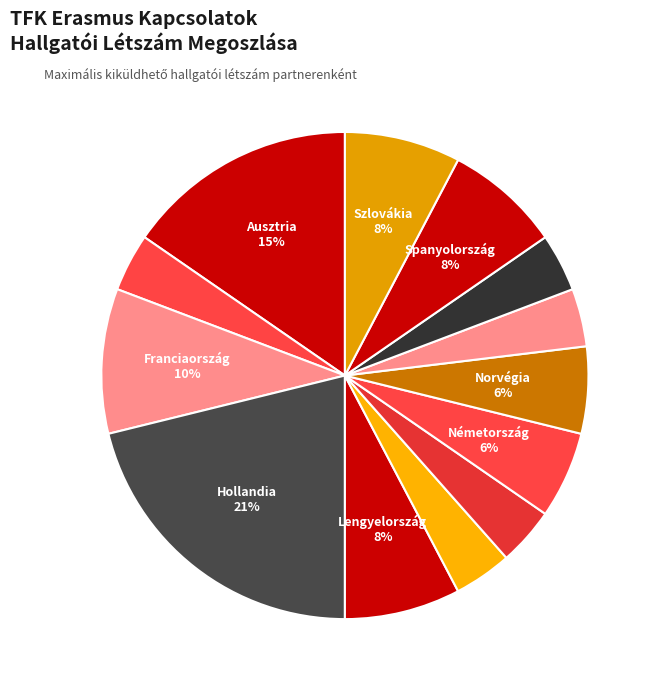

Does any single category account for the majority?

No